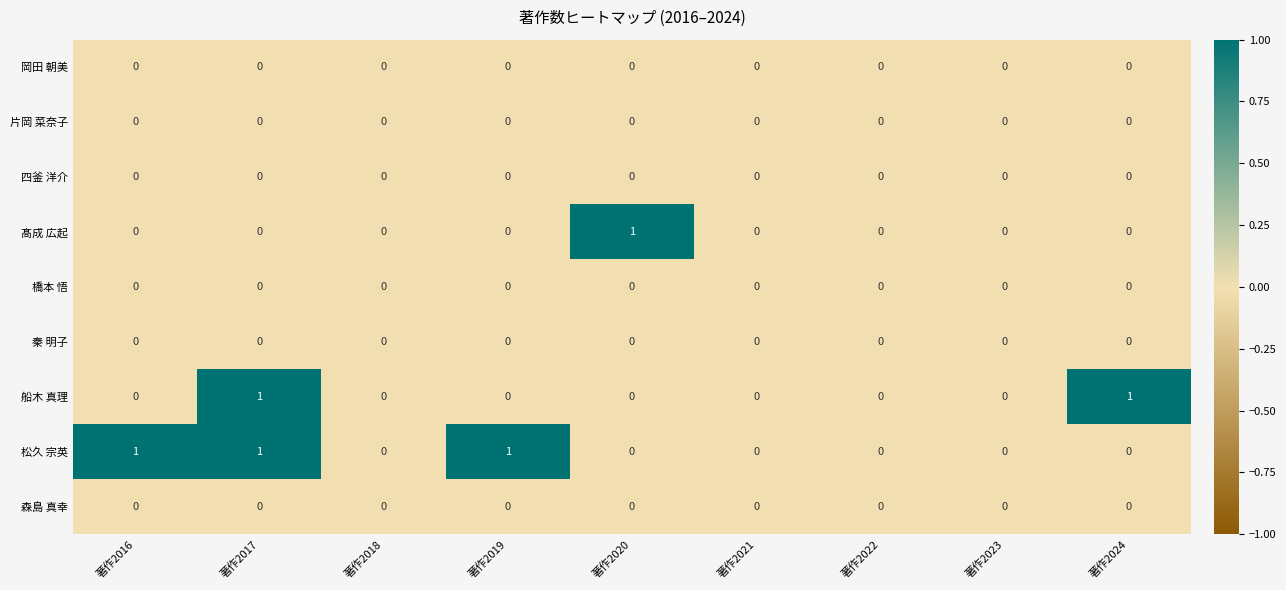

The value of 岡田 朝美 at 著作2019 is 0. True or false?

True